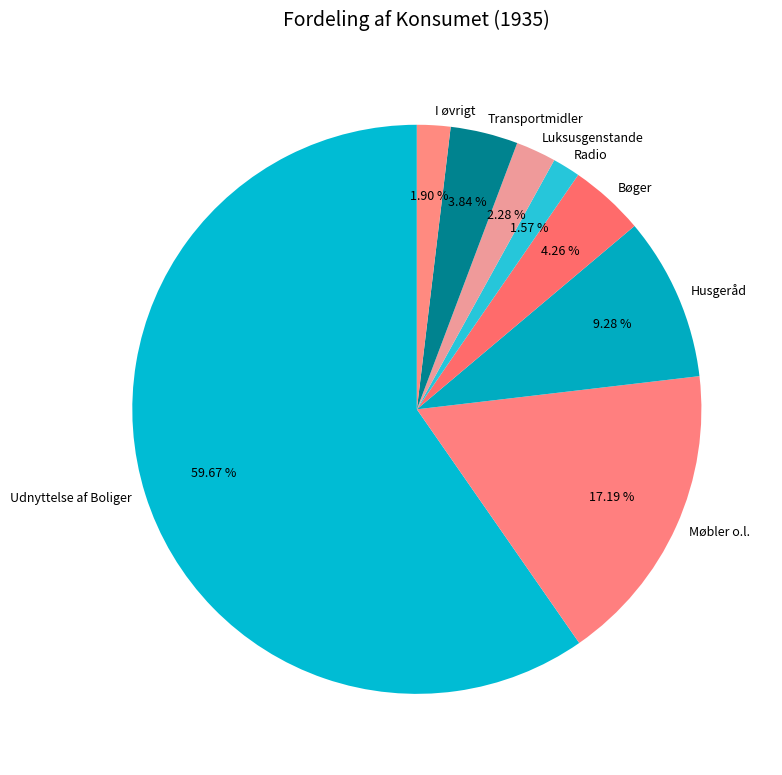

Which slice is the largest?

Udnyttelse af Boliger